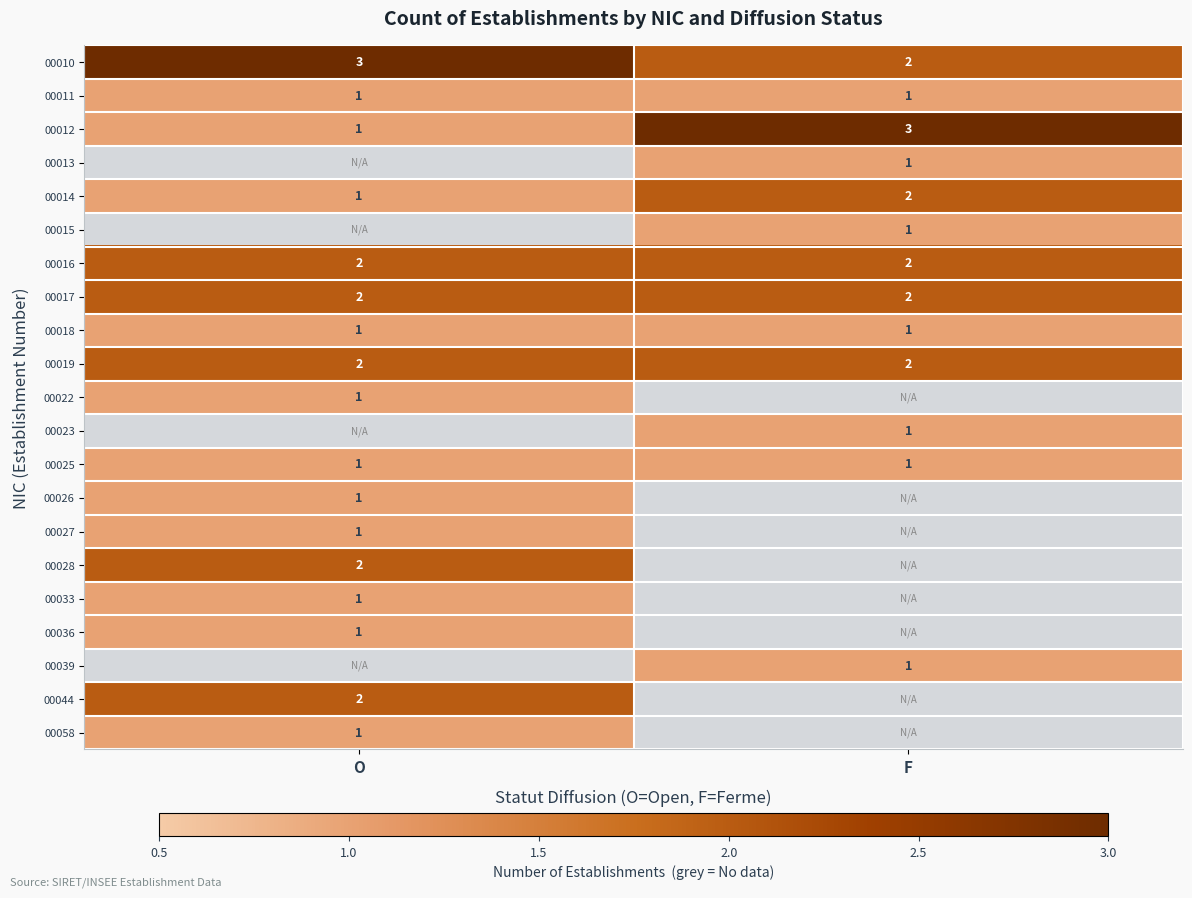

At how many categories does at least one series exceed 2?

2